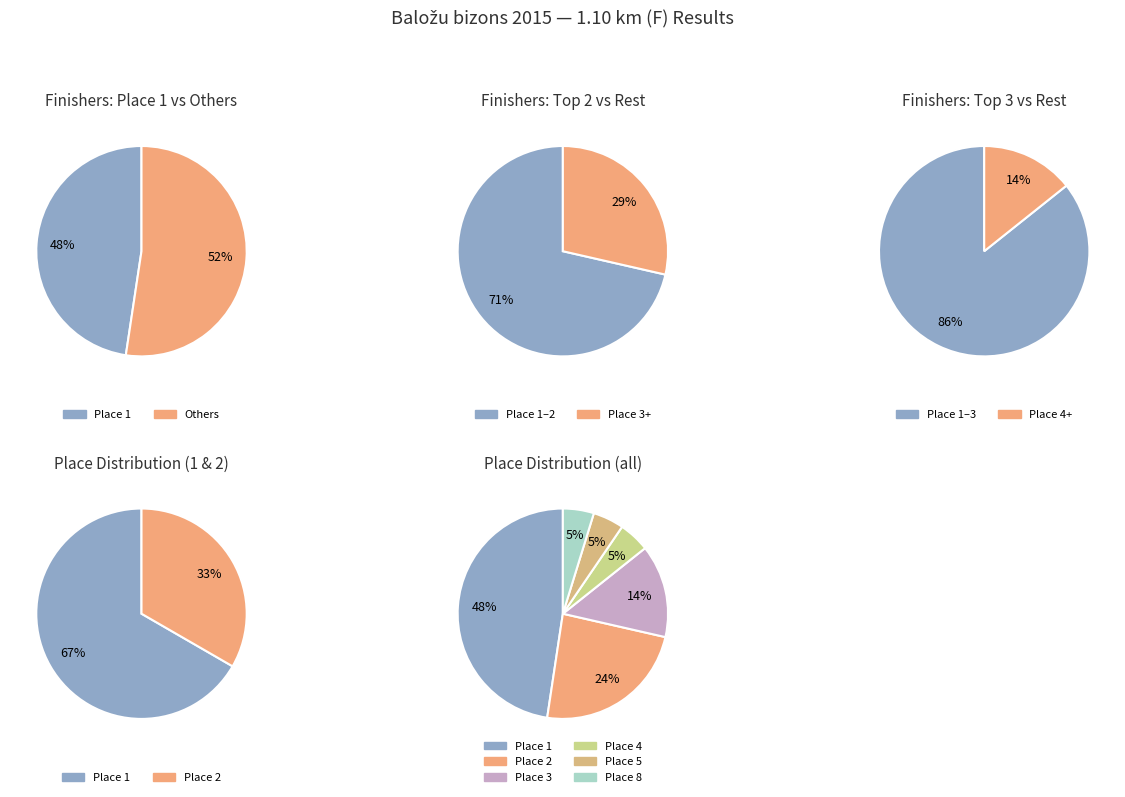

To the nearest percent, what is the combined percentage of Place 8 and Place 5?

10%